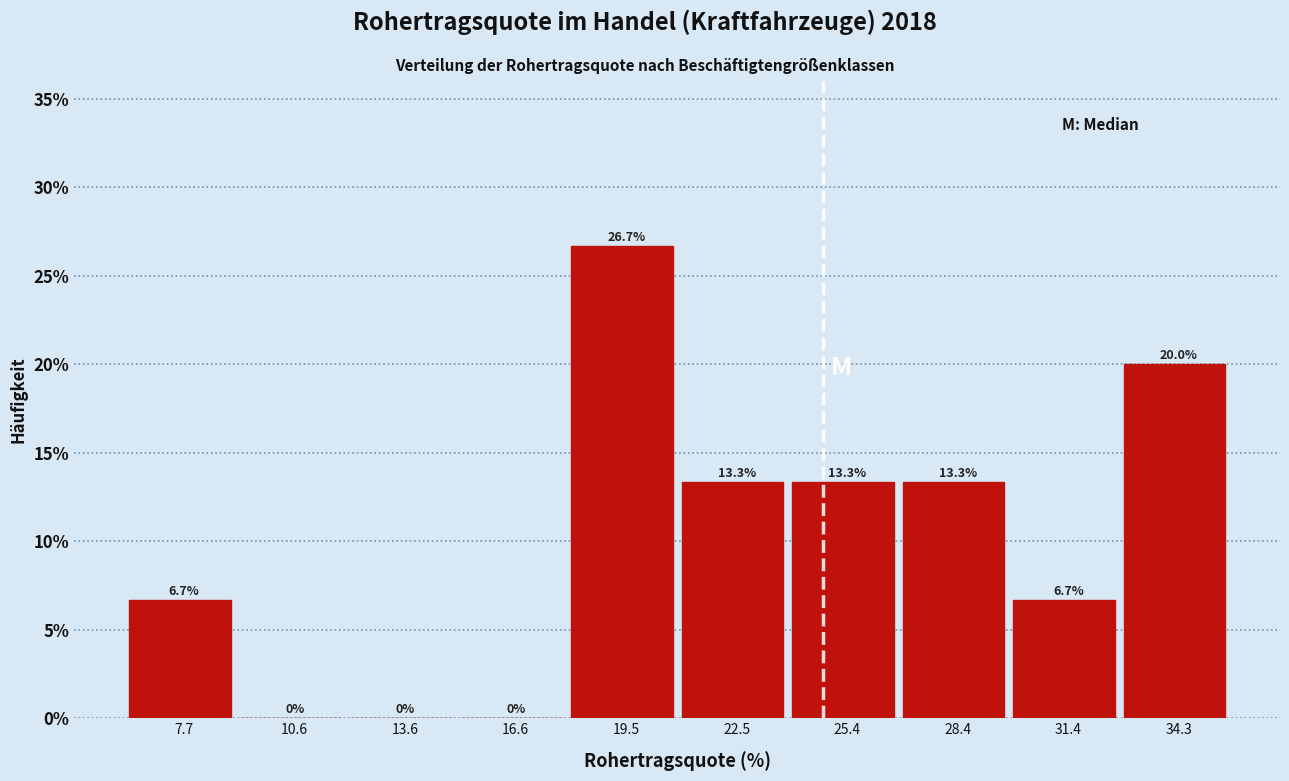

What is the height of the bar covering 24 to 27 on the x-axis? The bar edges are not printed on the chart, so give them approximately, as read against the axis.

13.3